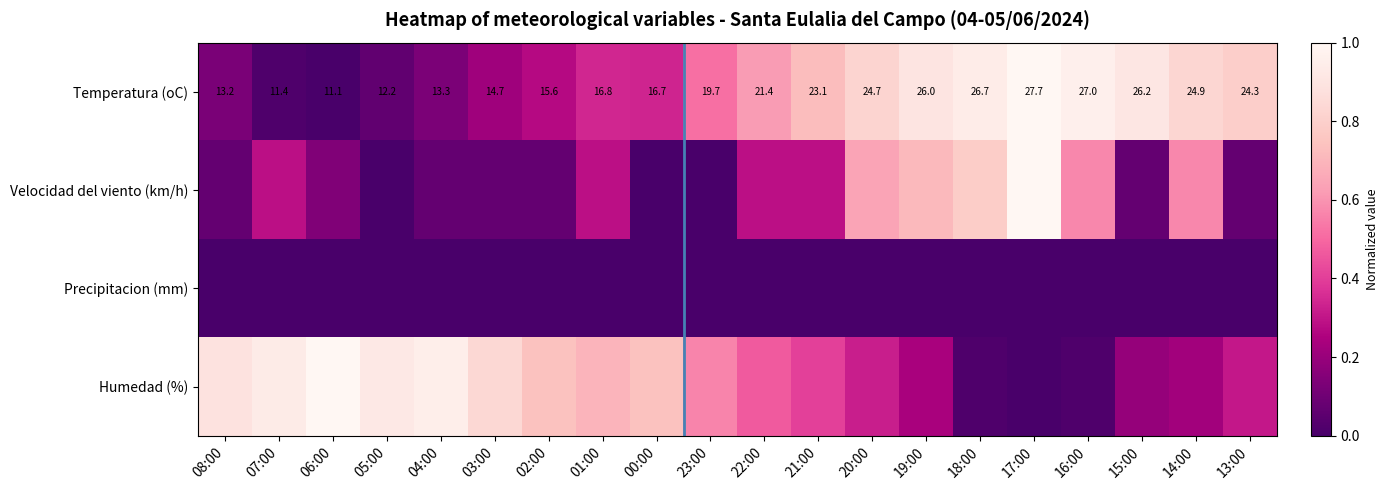

Which category has the lowest value in the Humedad (%) series?

17:00